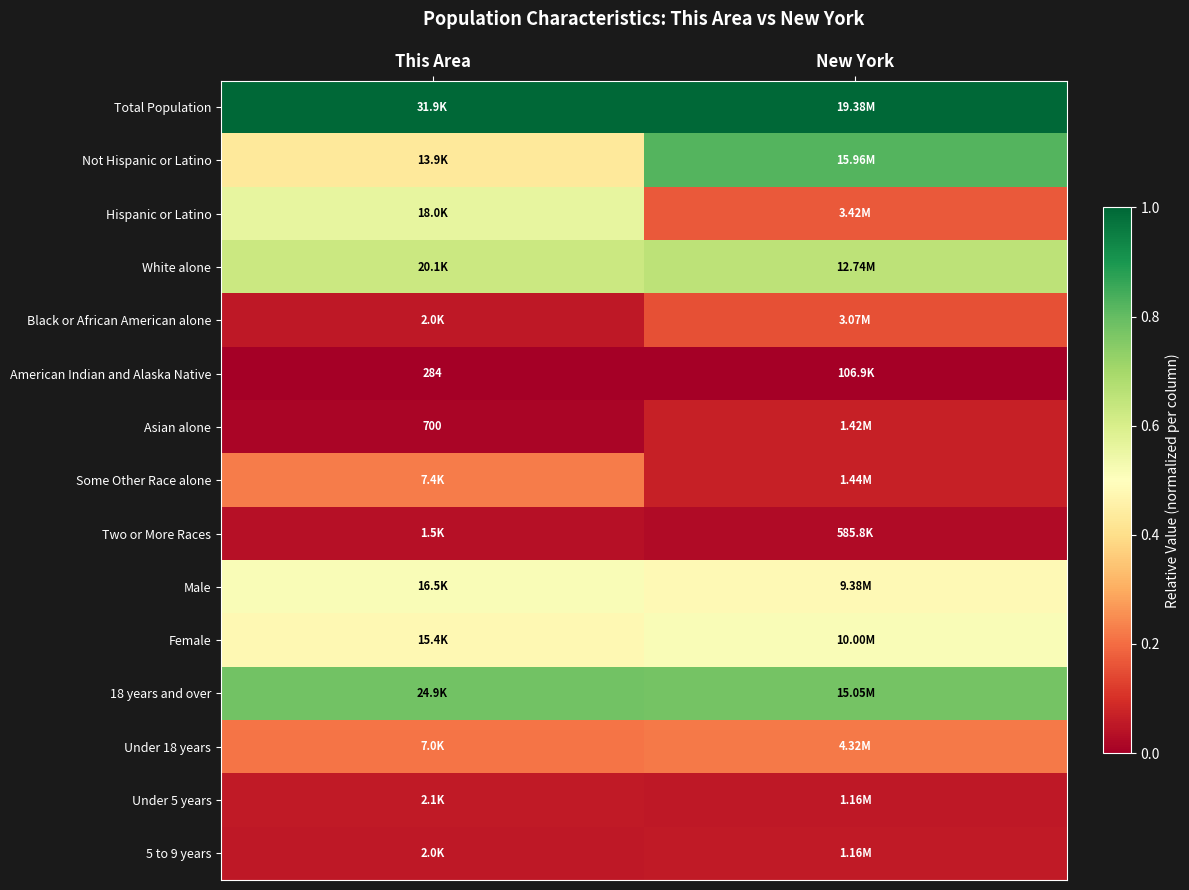

Is it true that White alone equals 0.9 at This Area?

False